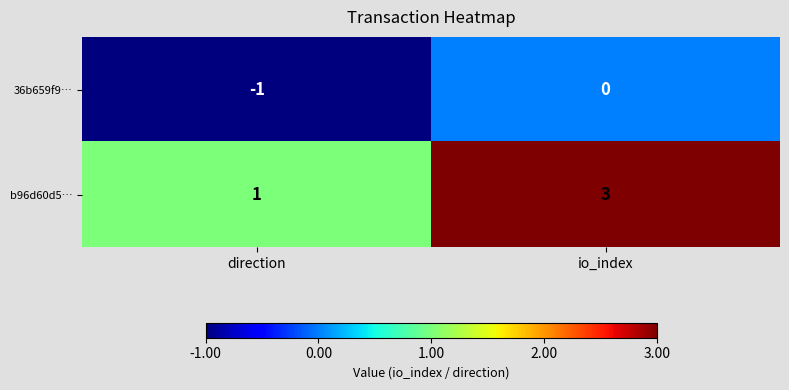

What is the spread (max minus min) of values at io_index?

3